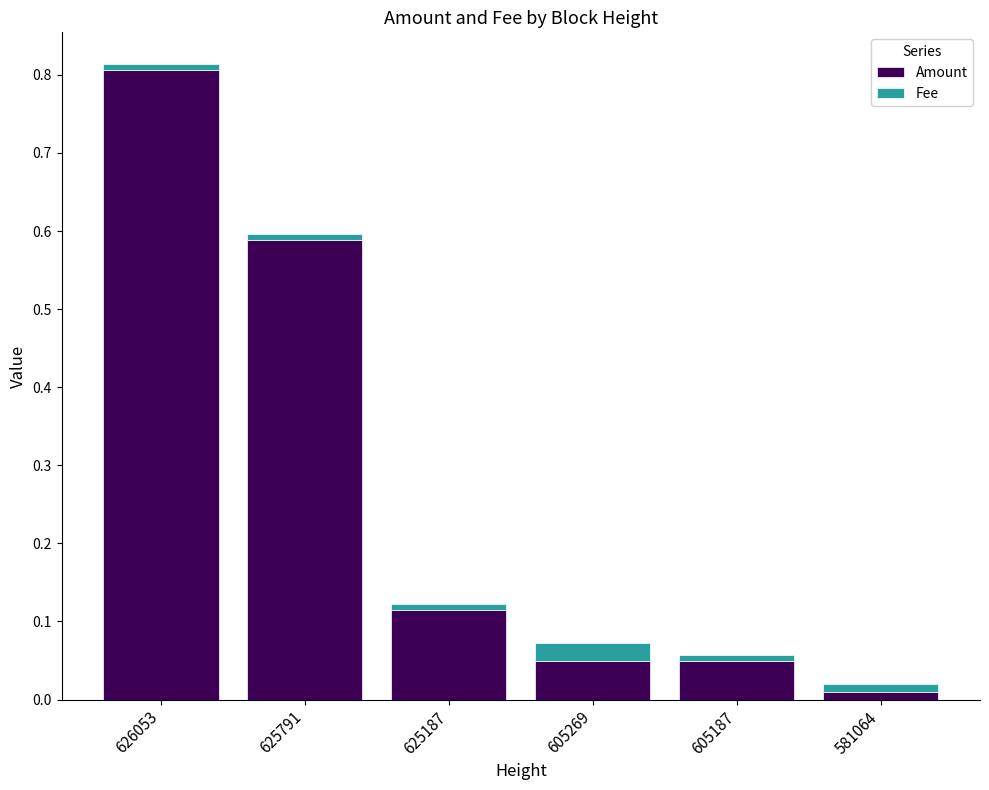

True or false: Amount has a value of 0.8 at 626053.

True